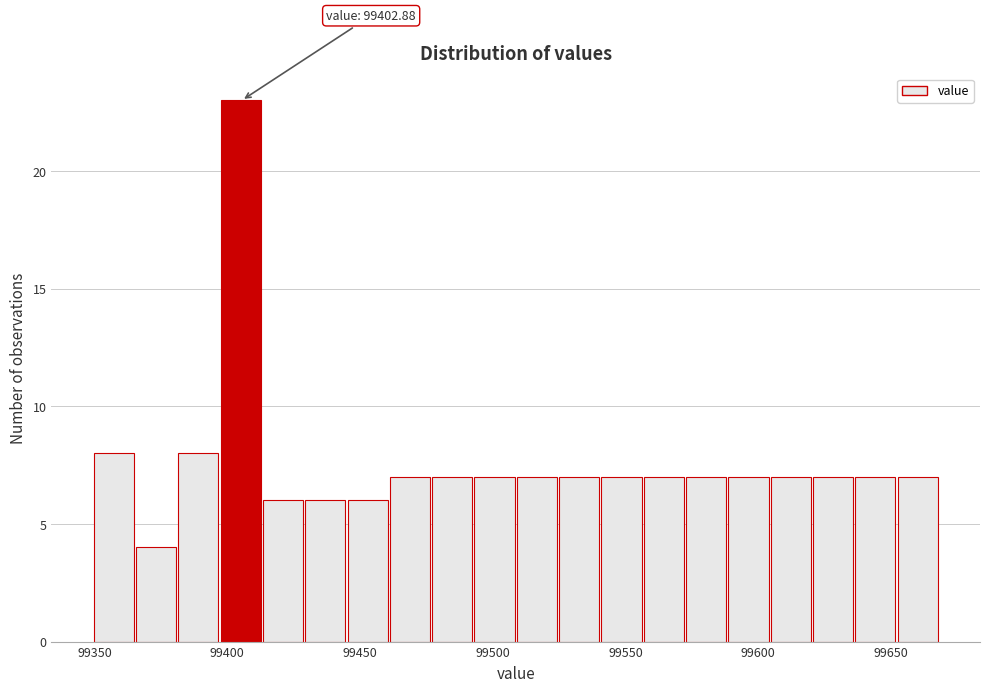

Around what value on the x-axis is the tallest bar? Give the approximate position of its centre, as read against the axis.

99405